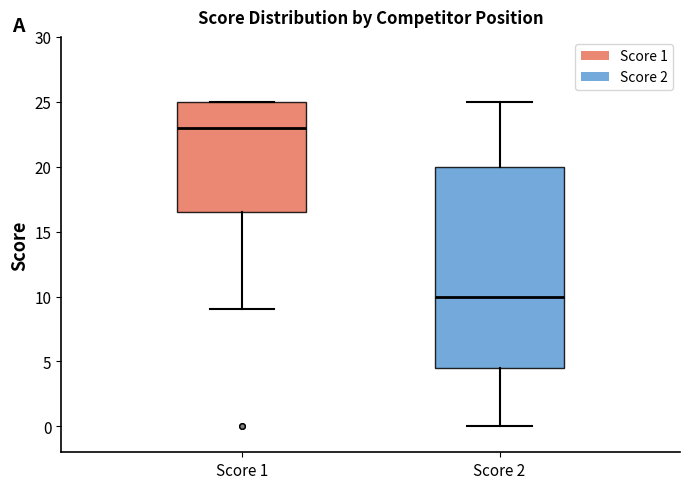

Reading left to right, read every box against the y-axis: the position of its median line, the range the box covers, and the ends of its whiskers. The values are not printed on the chart, so give them approximately, as read against the axis.

Score 1: median 23.0, box 16.5 to 25.0, whiskers 9.0 to 25.0
Score 2: median 10.0, box 4.5 to 20.0, whiskers 0.0 to 25.0